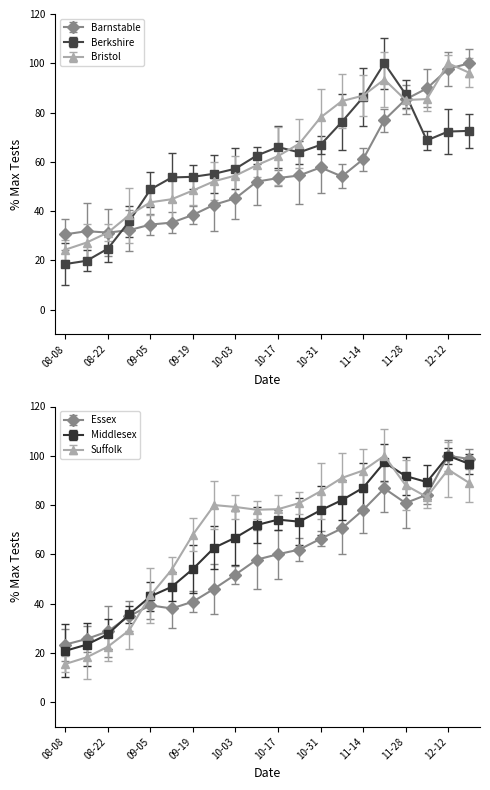

Which series has the largest range (max minus min)?

Suffolk County